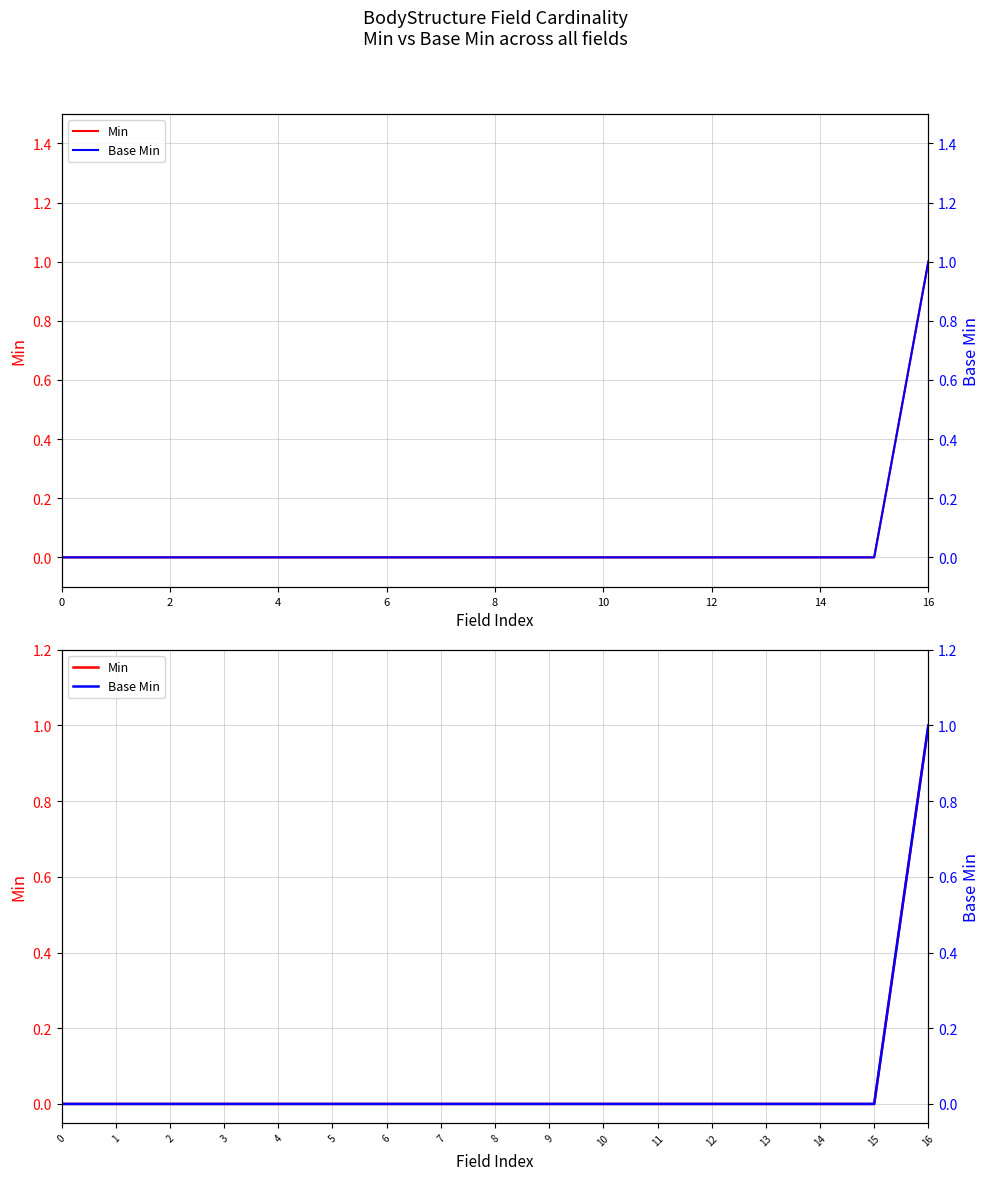

True or false: Min and Base Min intersect in this chart.

False